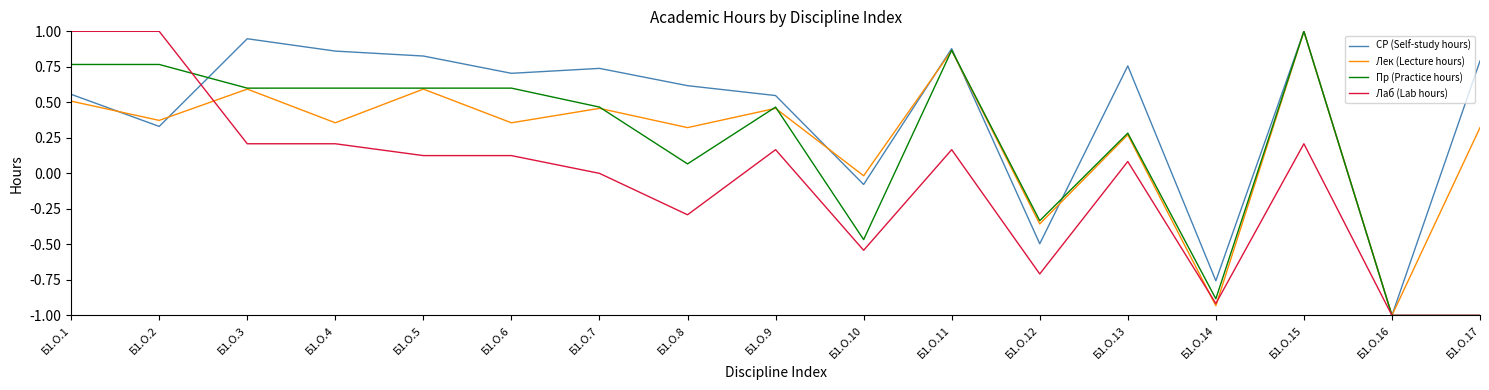

How many lines are shown in the chart?

4